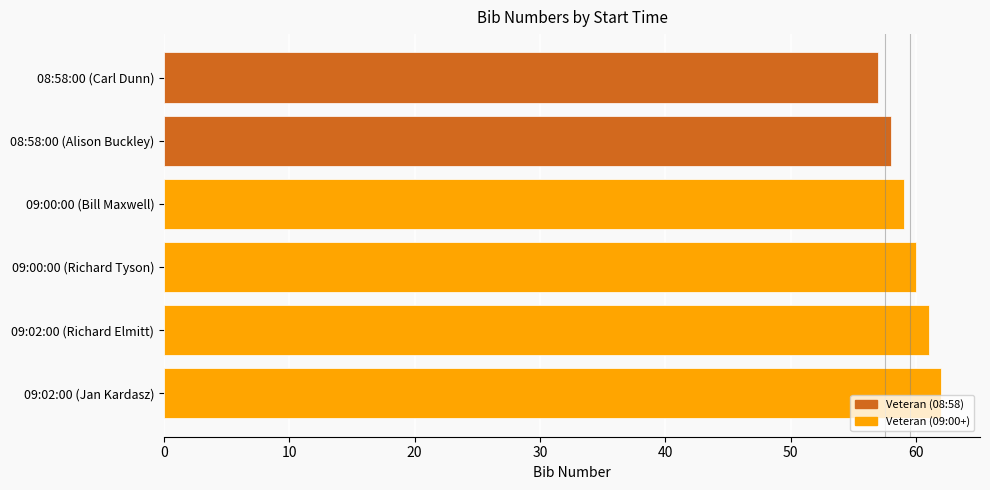

What is the sum of all values?

357